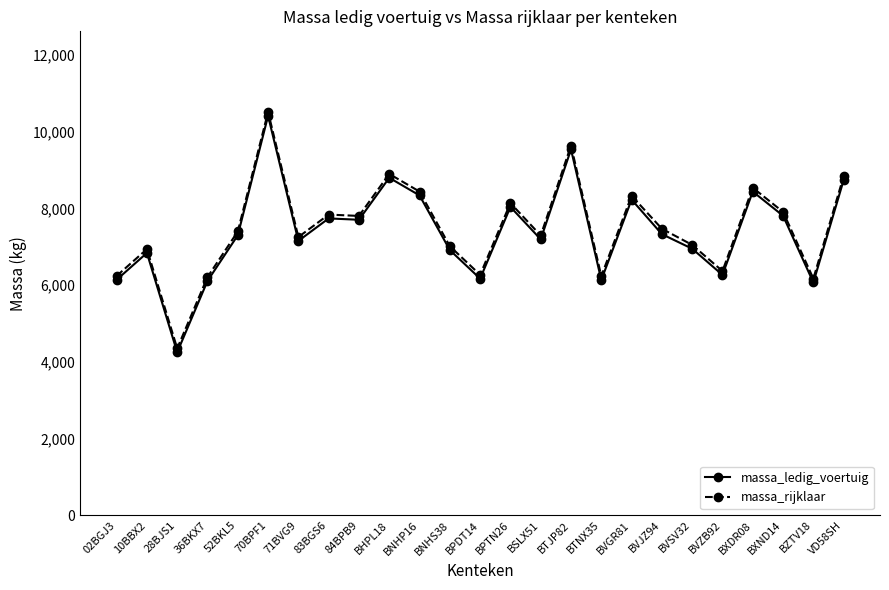

What is the greatest value displayed?

10515